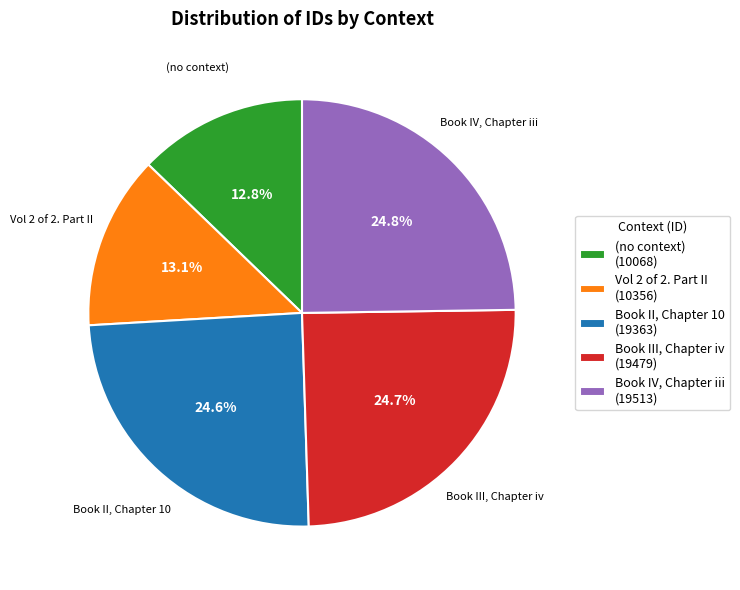

Rank the categories by value from lowest to highest.

(no context), Vol 2 of 2. Part II, Book II, Chapter 10, Book III, Chapter iv, Book IV, Chapter iii